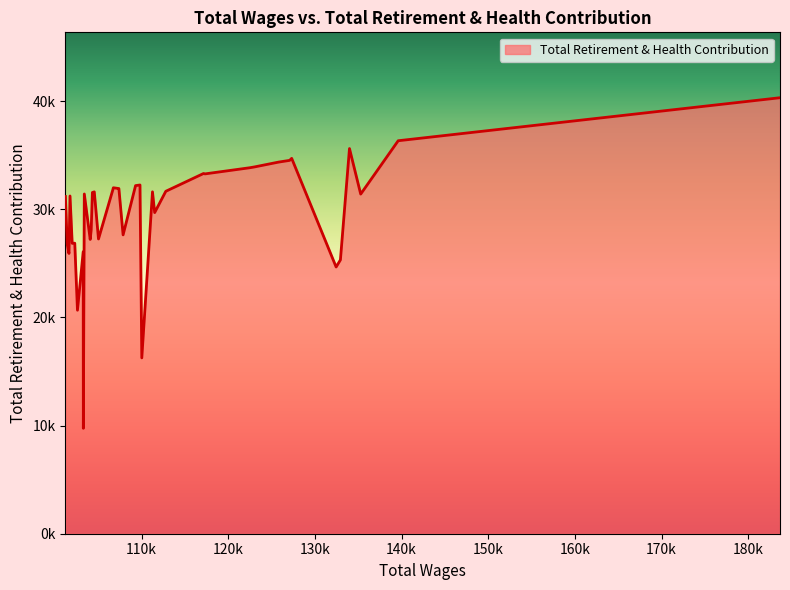

What is the maximum value shown in the chart?

40327